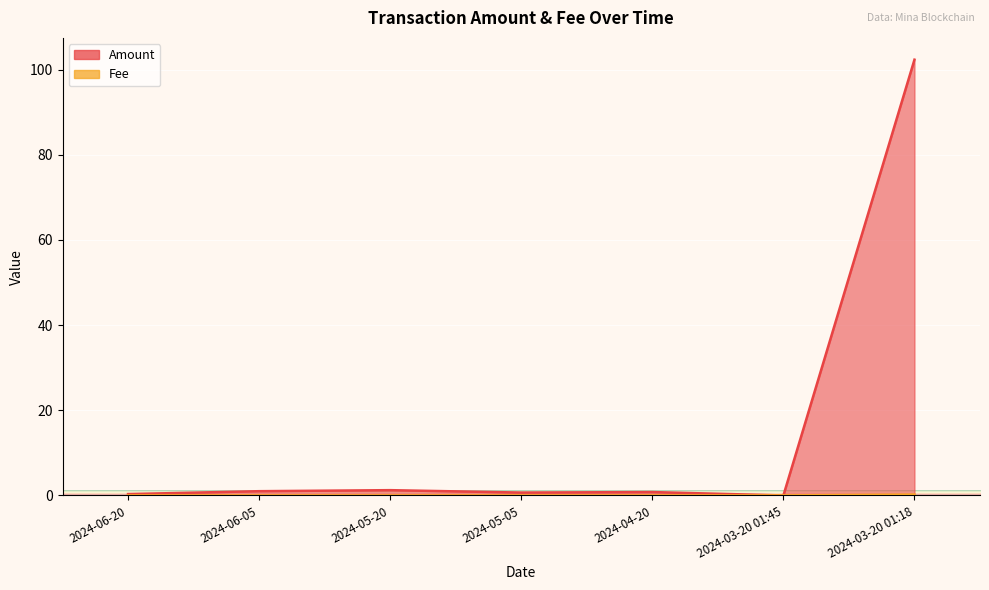

At how many categories does at least one series exceed 59?

1